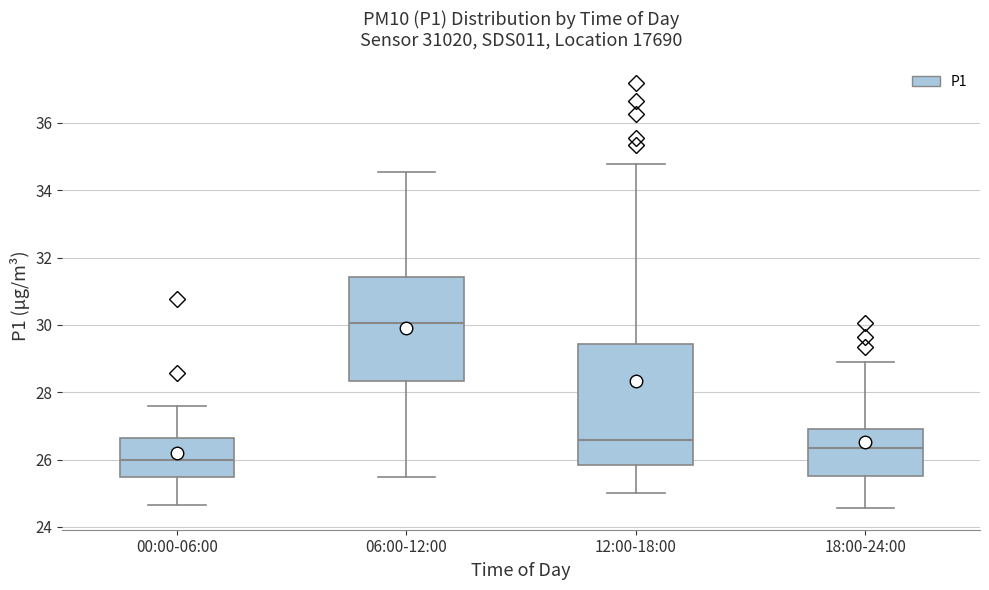

Comparing the boxes themselves (not the whiskers), which one is the tallest?

12:00-18:00